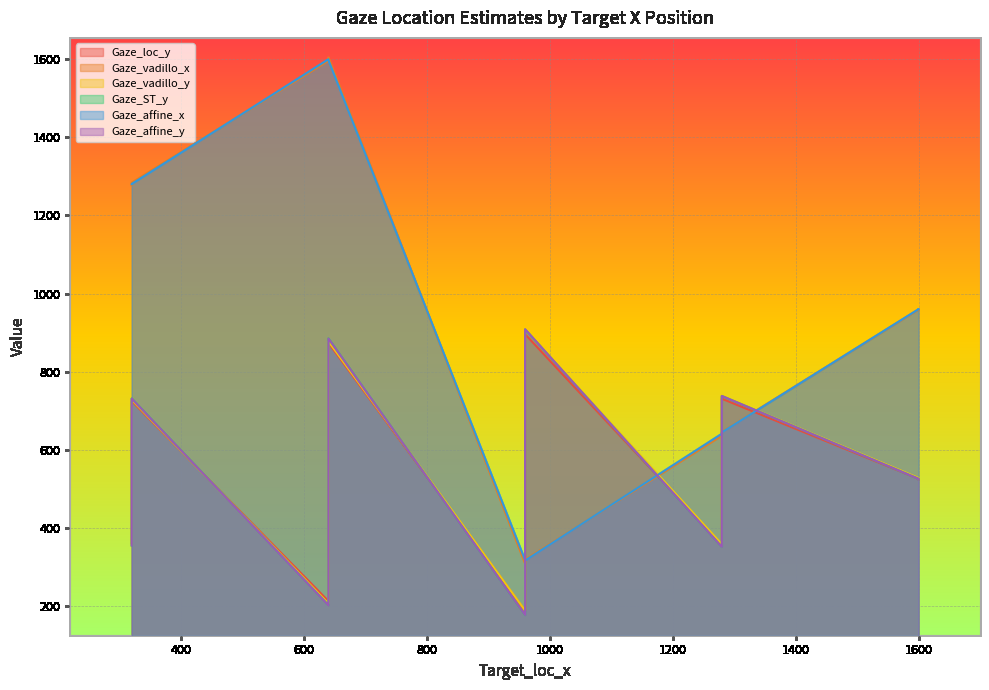

List the series in order of their peak value, lowest first.

Gaze_loc_y, Gaze_vadillo_y, Gaze_ST_y, Gaze_affine_y, Gaze_affine_x, Gaze_vadillo_x